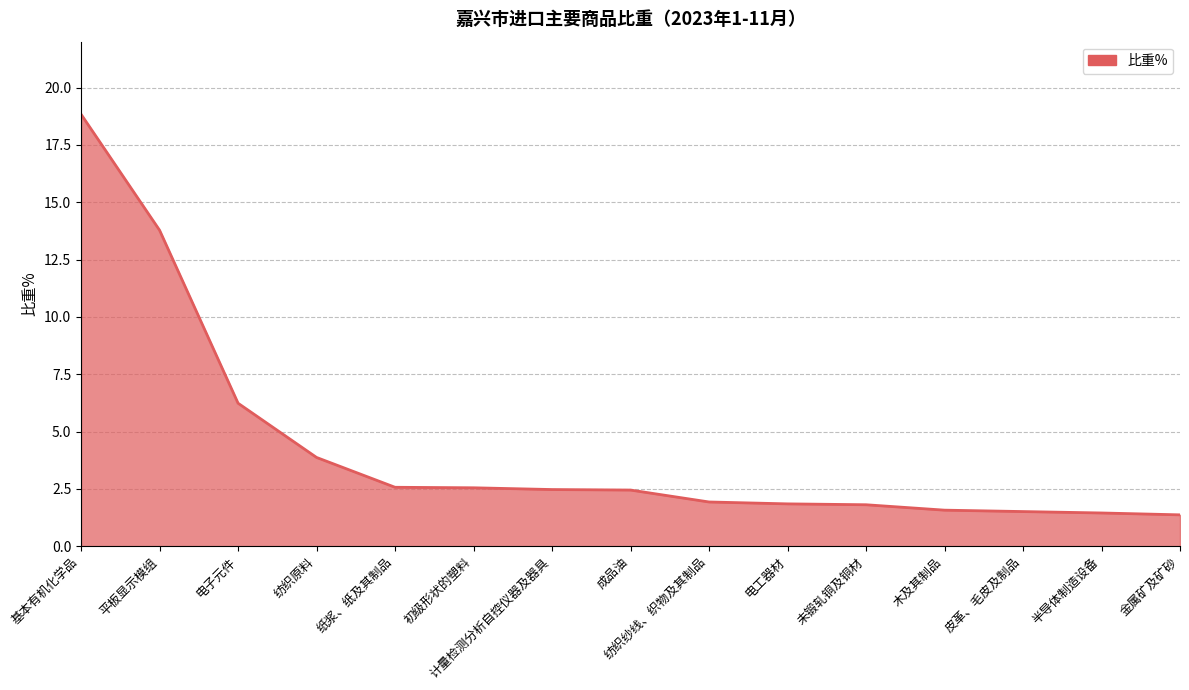

What position from the right is 基本有机化学品?

15